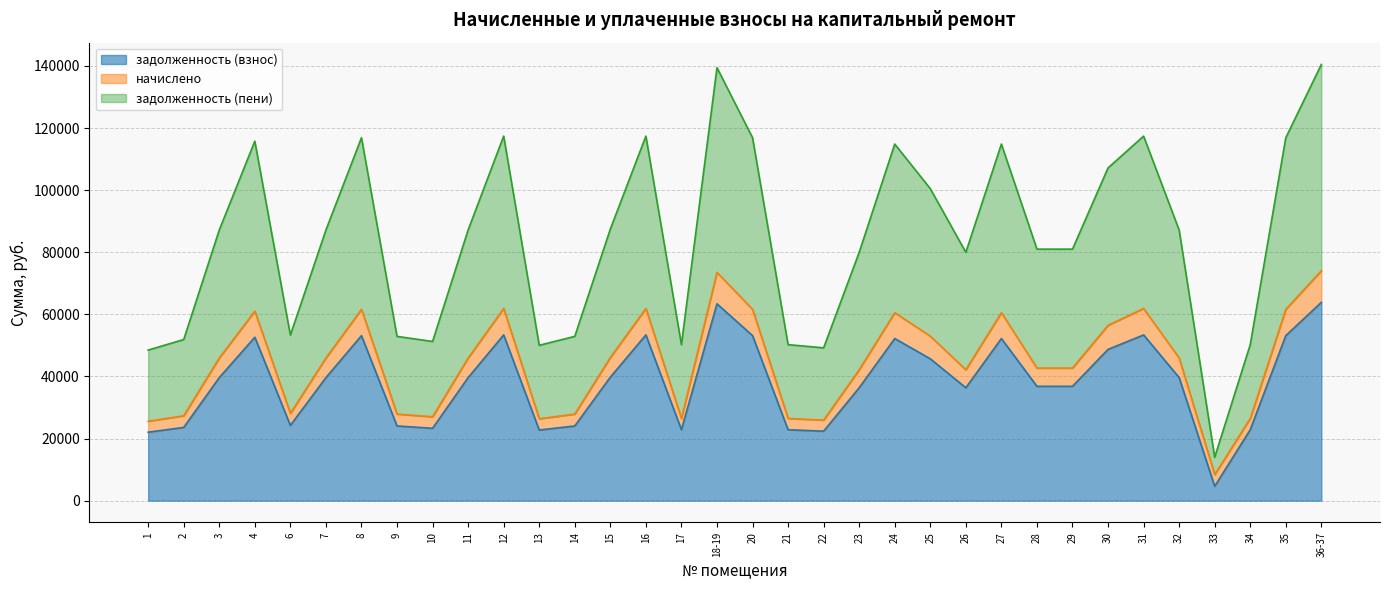

How many lines are shown in the chart?

3